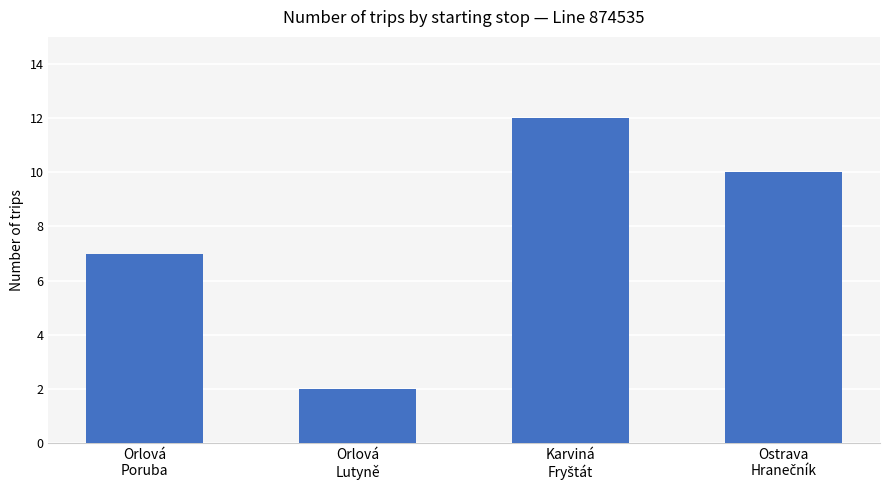

What position from the left is Orlová
Poruba?

1